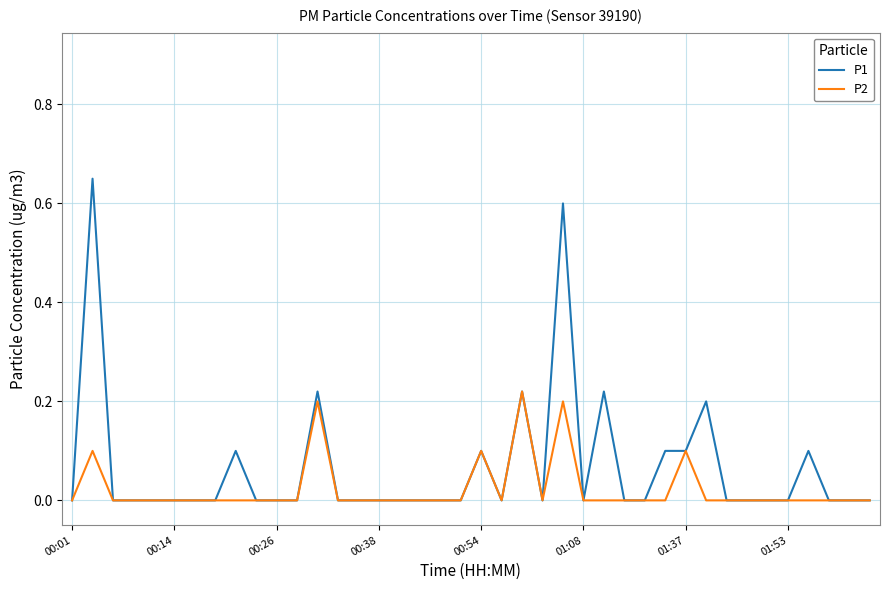

Rank the series by their maximum value, from lowest to highest.

P2, P1